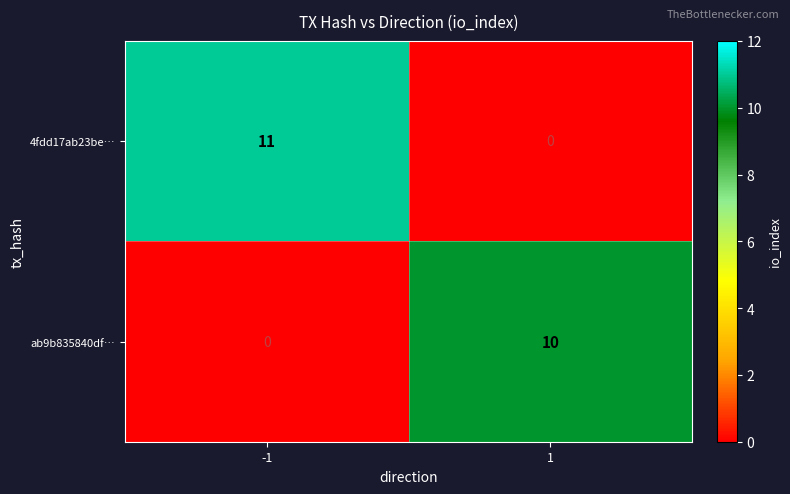

What is the greatest value displayed?

11